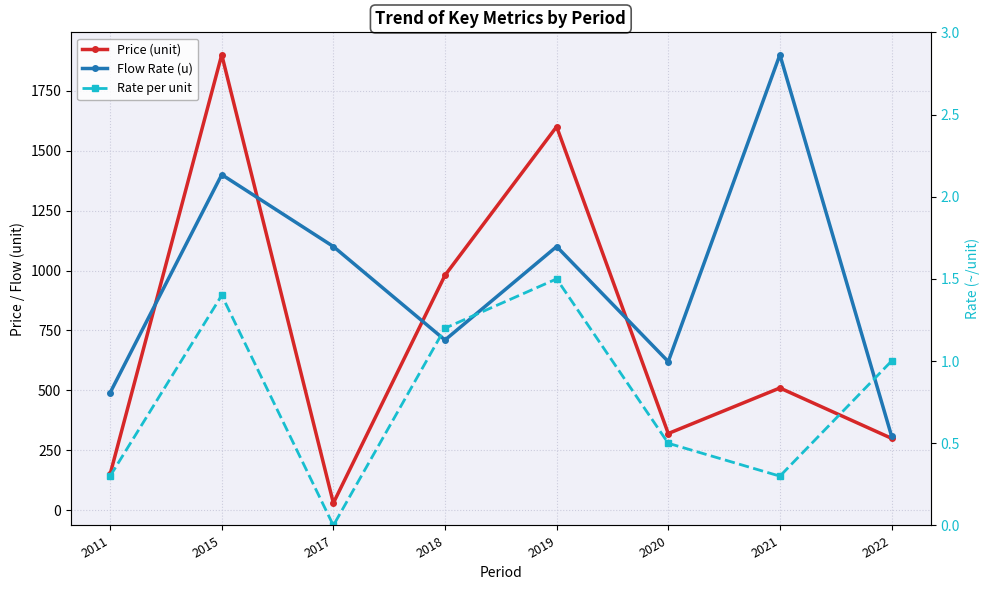

What is the greatest value displayed?

1900.0